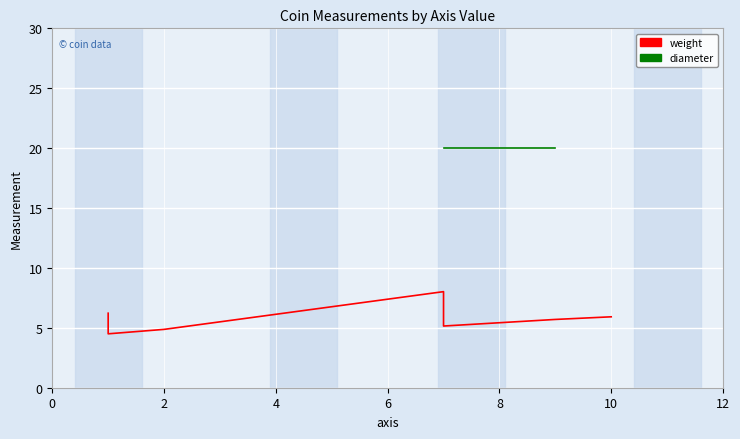

What is the value of the weight point at the 4th from the left?

8.0